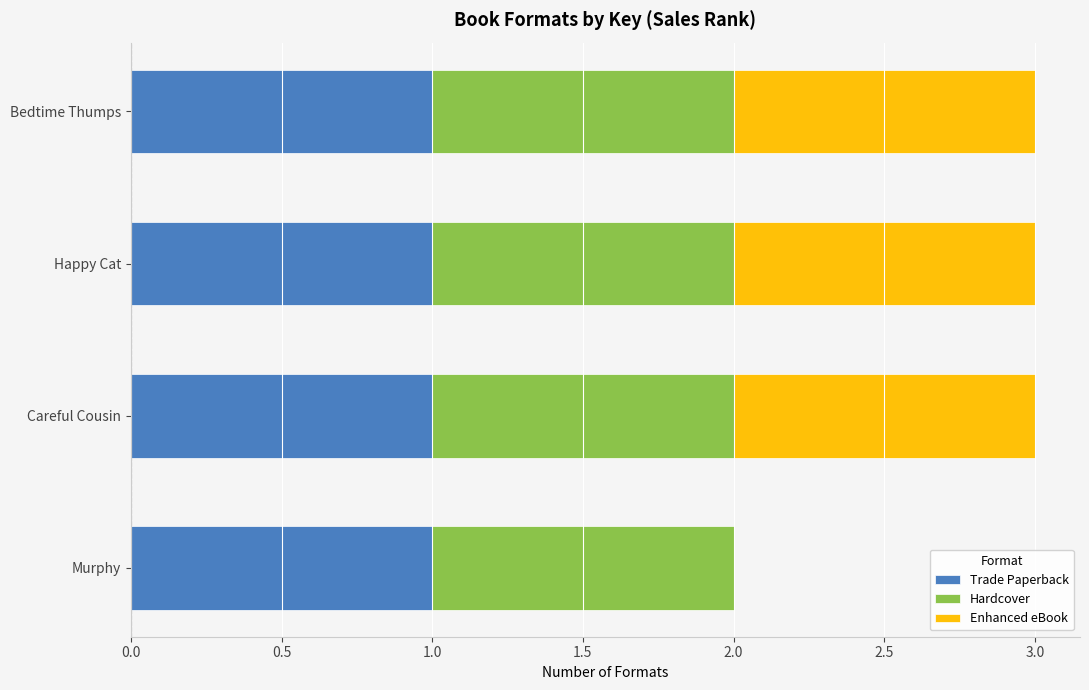

What is the total value across all series at Happy Cat?

3